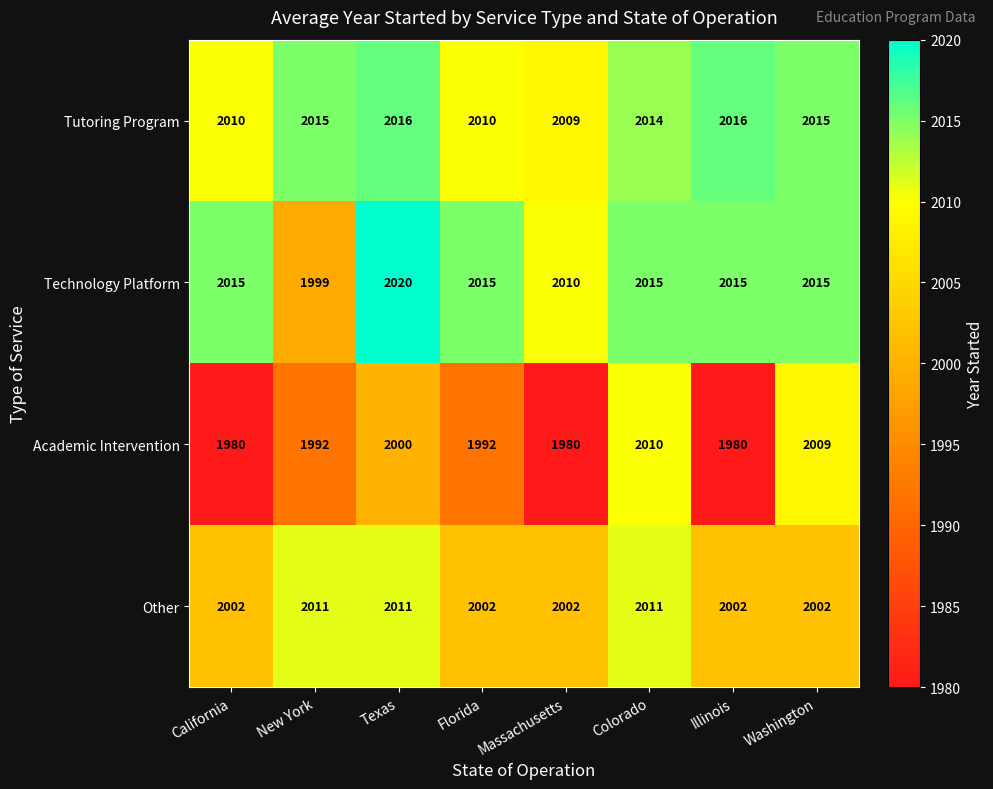

What is the minimum value for Technology Platform?

1999